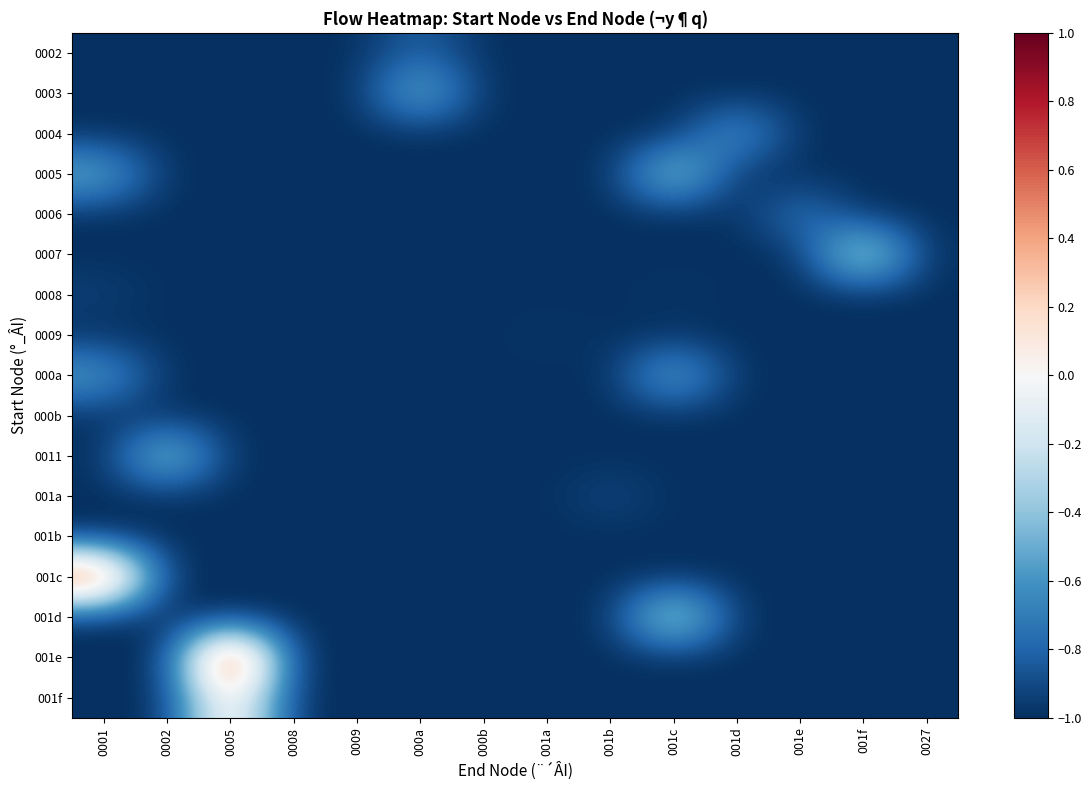

Between 0005 and 001b, which is larger?

0005